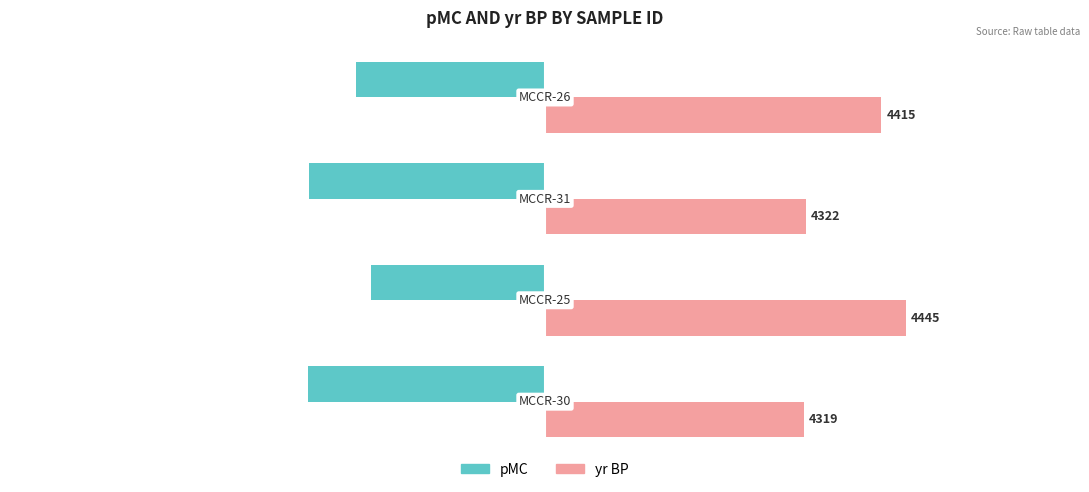

What are all the series names shown in the legend?

pMC, yr BP